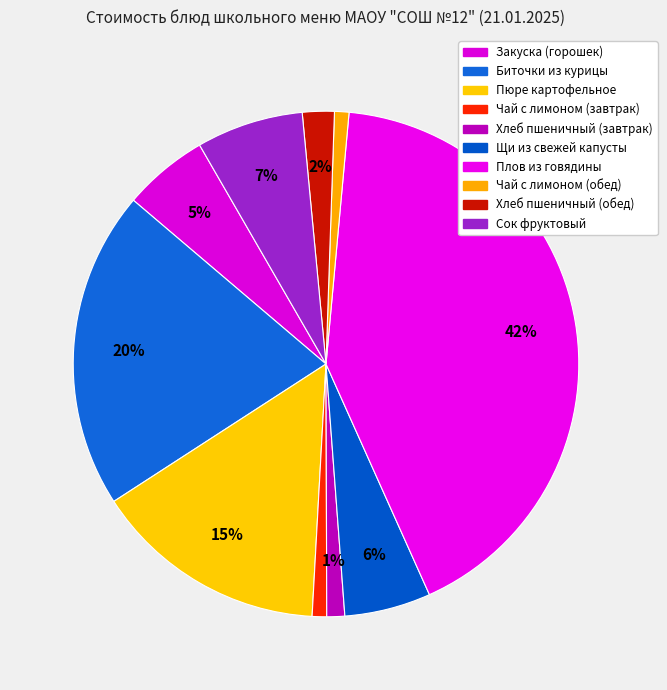

What percentage is the Хлеб пшеничный (обед) slice, to the nearest percent?

2%